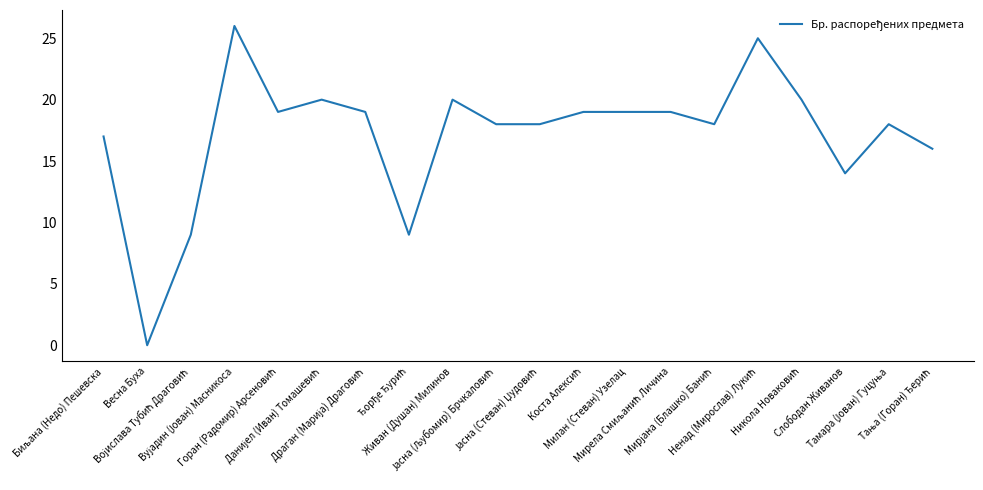

At which category does the chart reach its minimum across all series?

Весна Буха